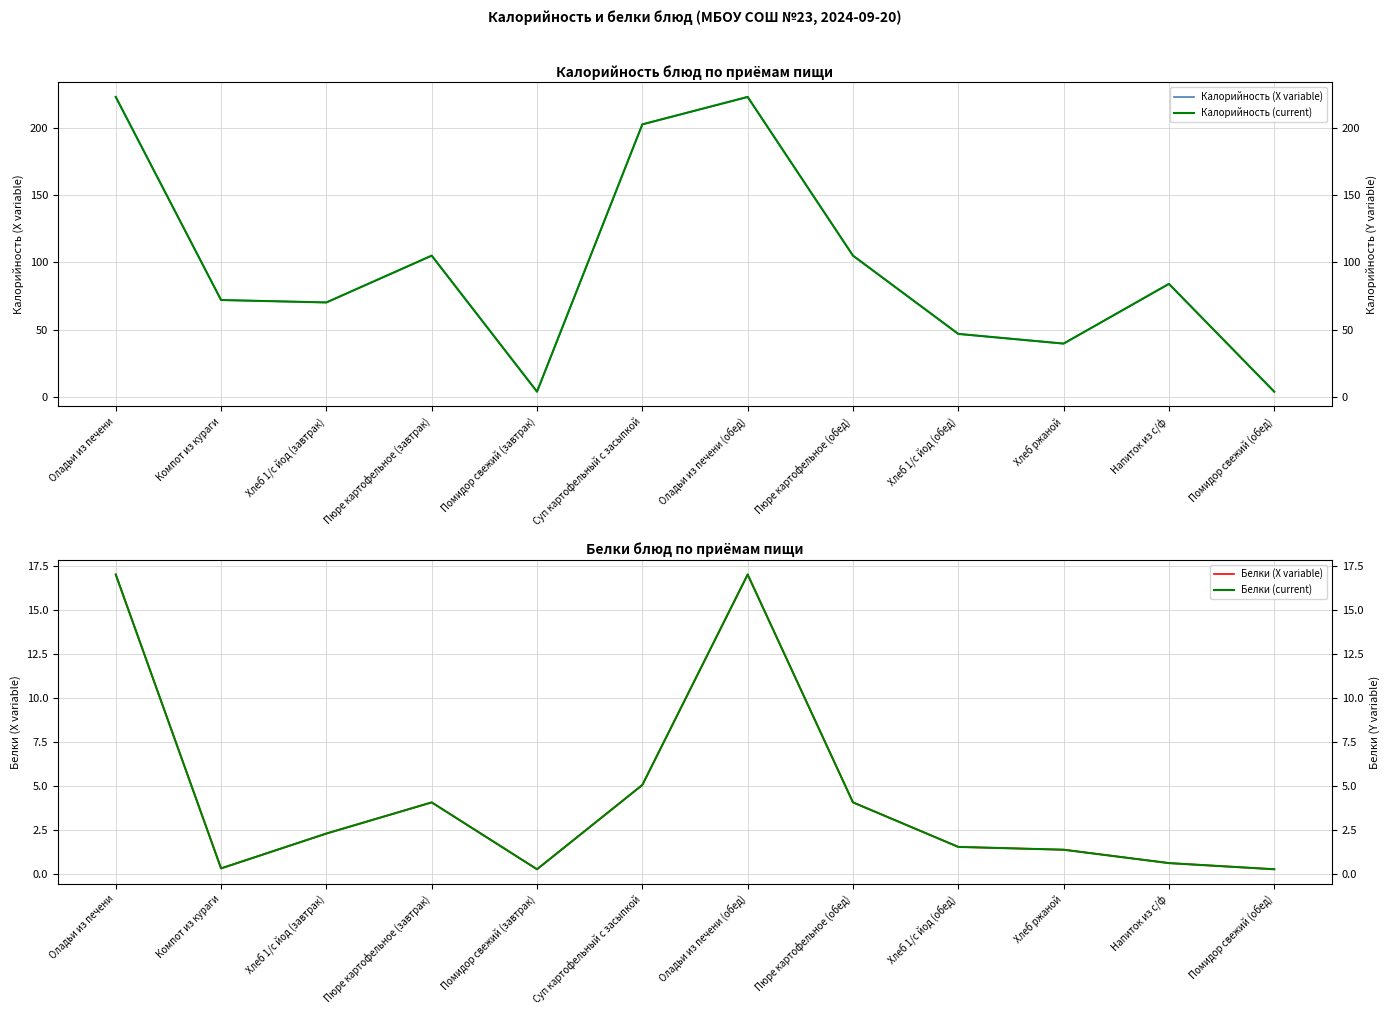

At how many categories does at least one series exceed 36?

10